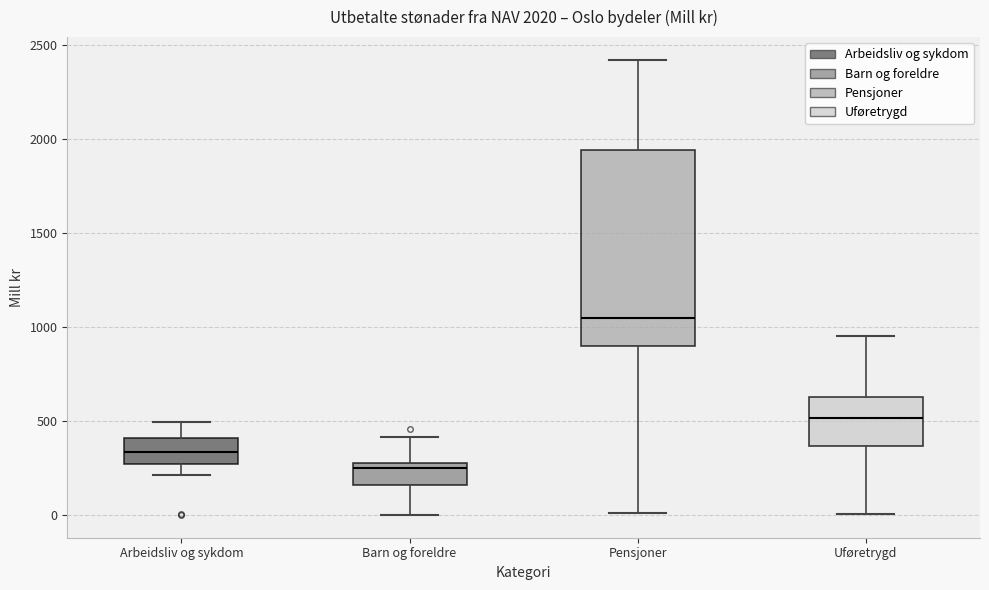

Which box's median line is the highest?

Pensjoner